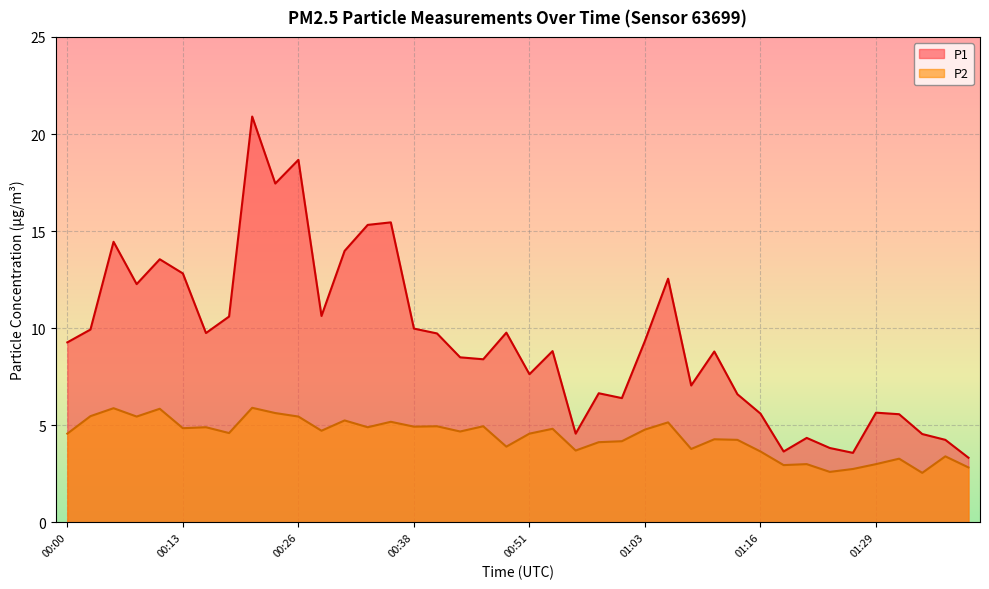

How many values in the P2 series exceed 4?

27